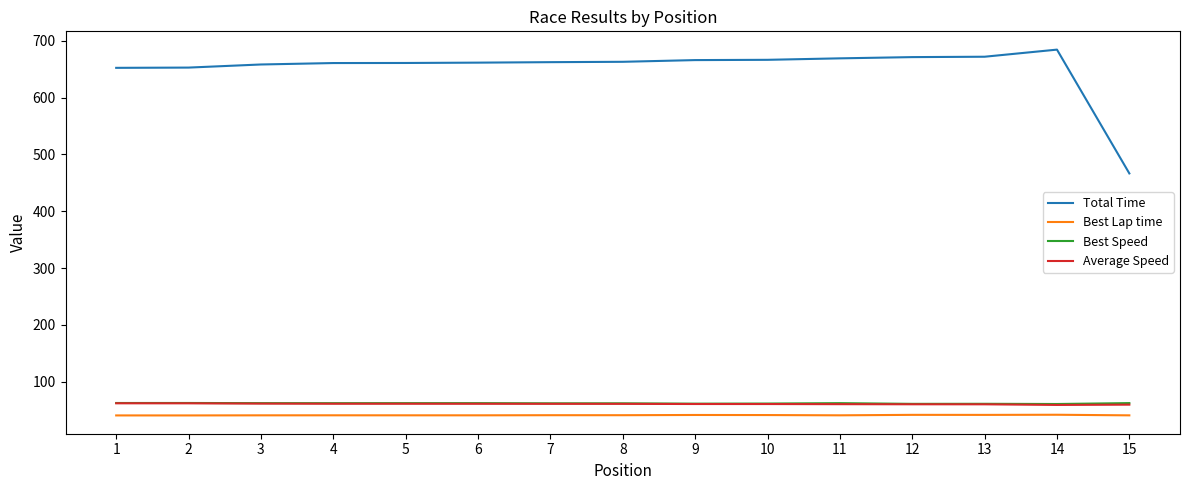

What is the average value of the Total Time series?

651.3